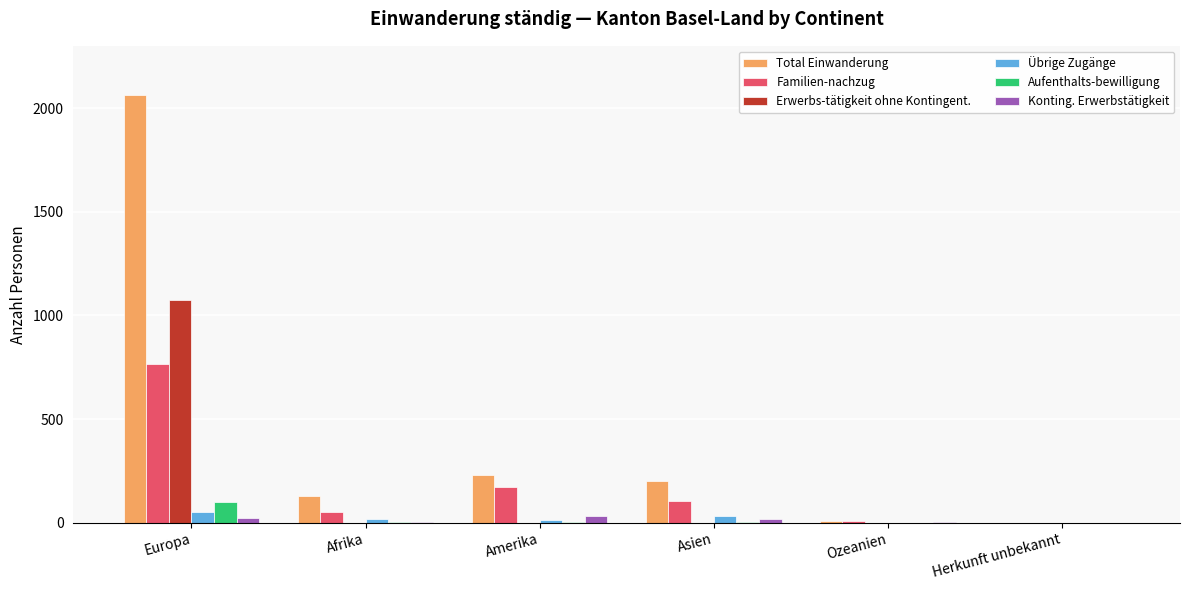

Between Europa and Asien, which series saw the biggest shift?

Total Einwanderung